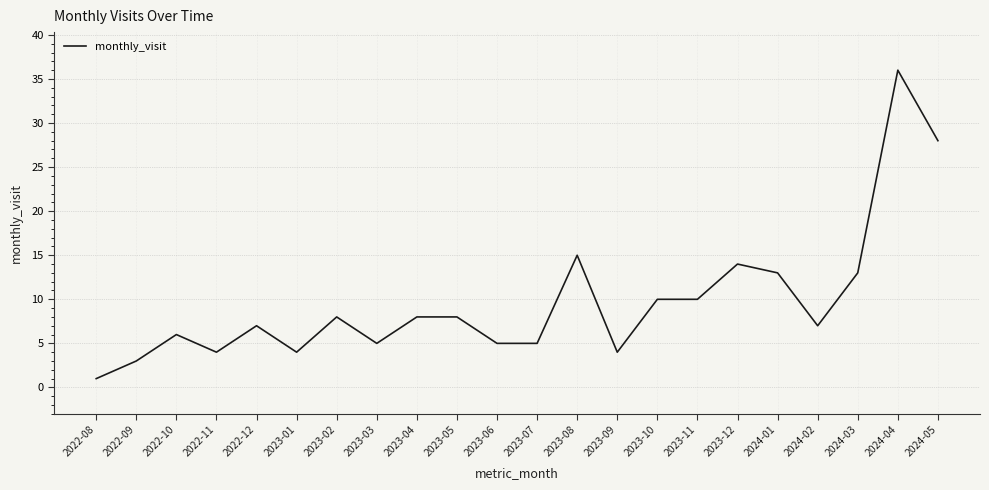

Read the value at 2023-11.

10